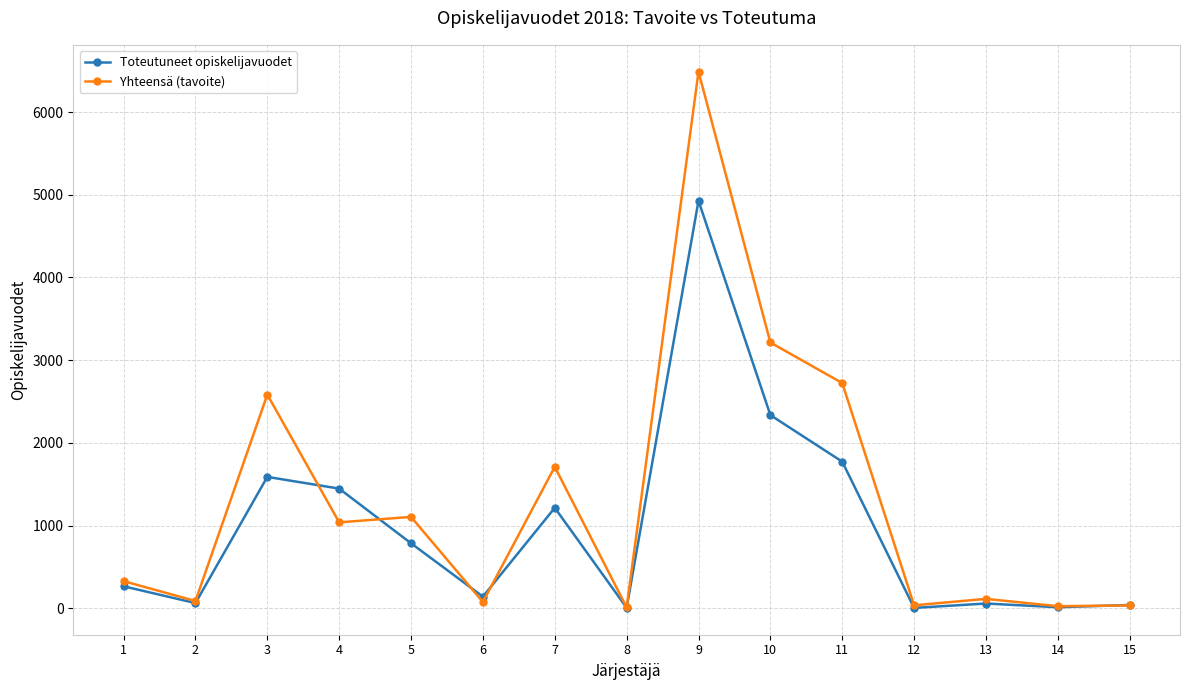

At how many categories does at least one series exceed 5647?

1